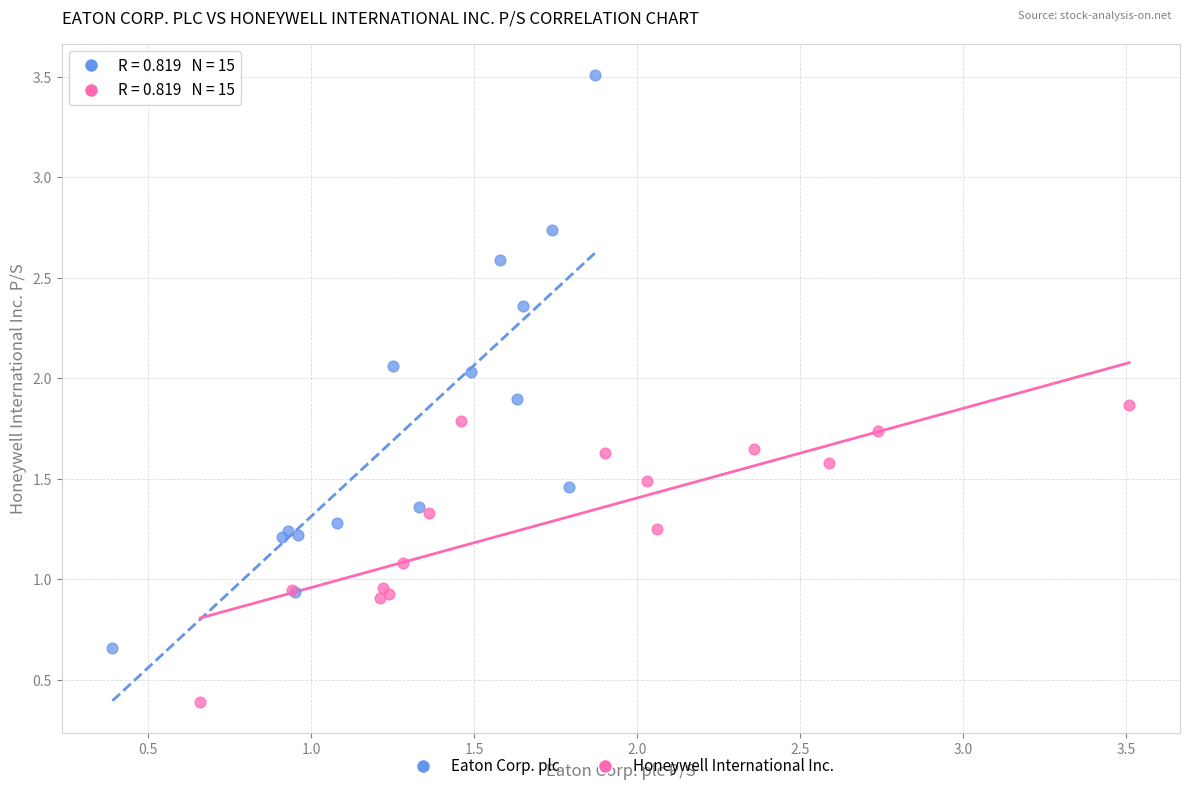

Which series reaches the minimum Y coordinate?

Honeywell International Inc.